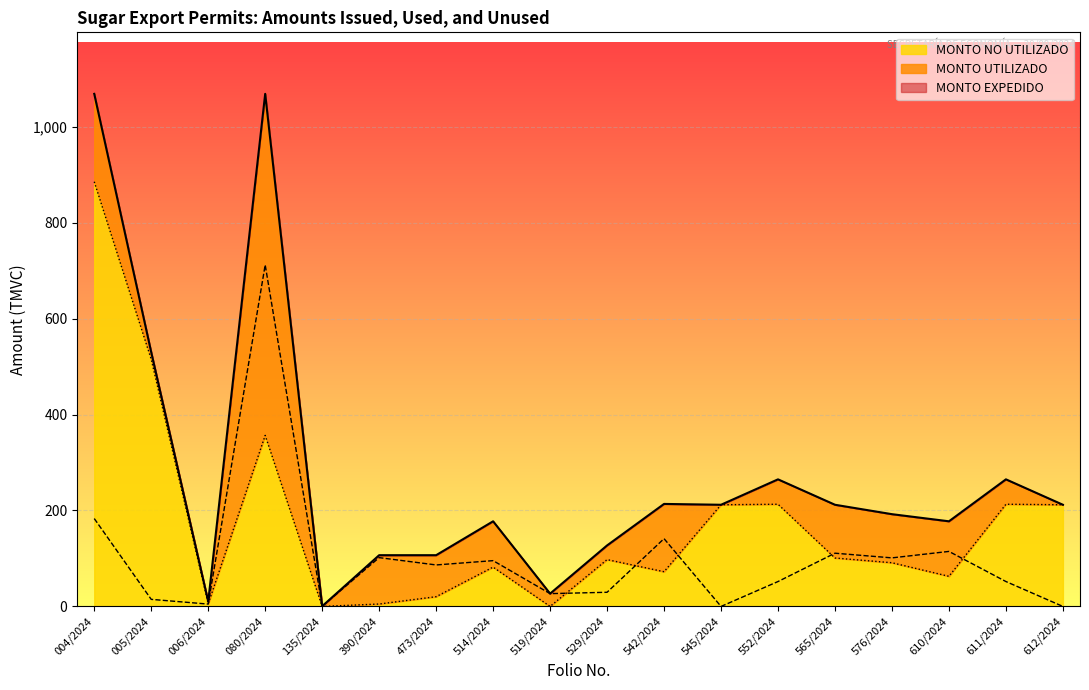

The value of MONTO EXPEDIDO at 004/2024 is 1068.2. True or false?

True